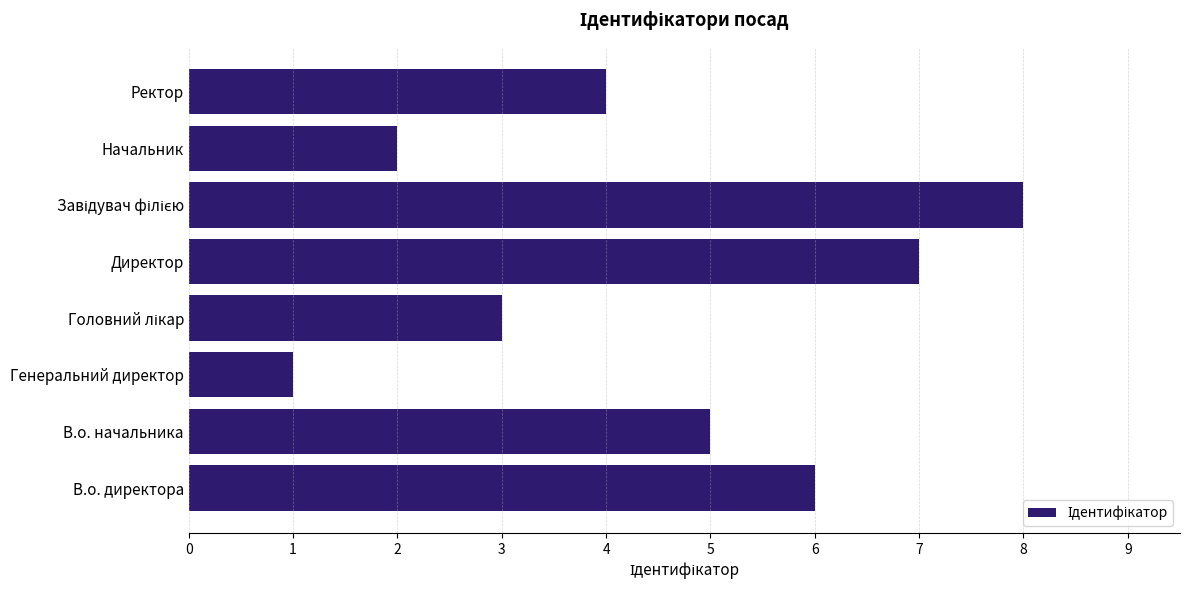

Reading bottom to top, list all the values displayed in this chart.

6	5	1	3	7	8	2	4